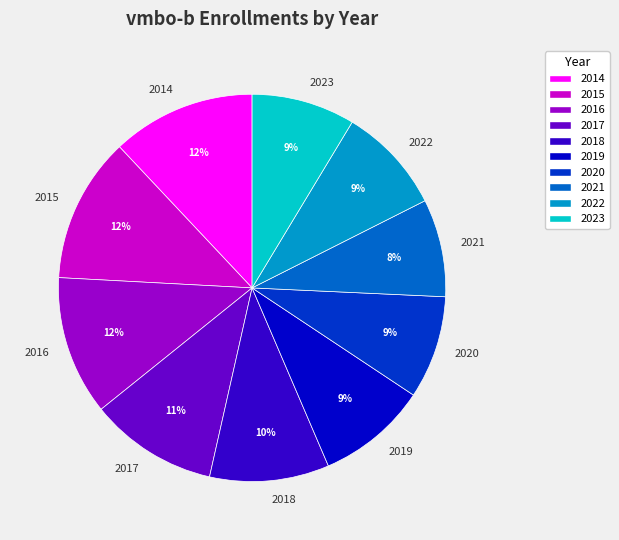

Count the number of slices in the pie.

10